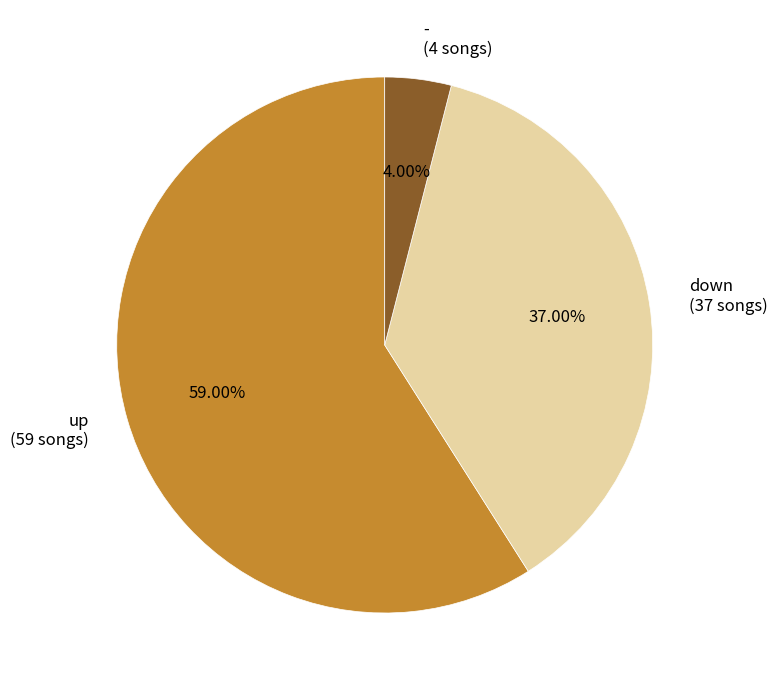

What portion of the pie excludes up?

41.0%